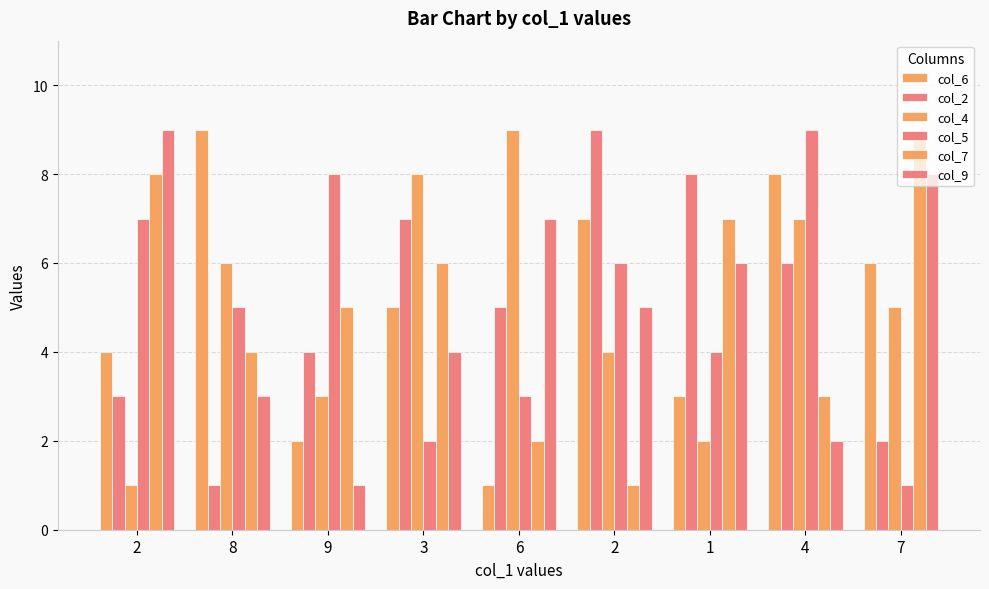

Which category has the highest value in the col_4 series?

6